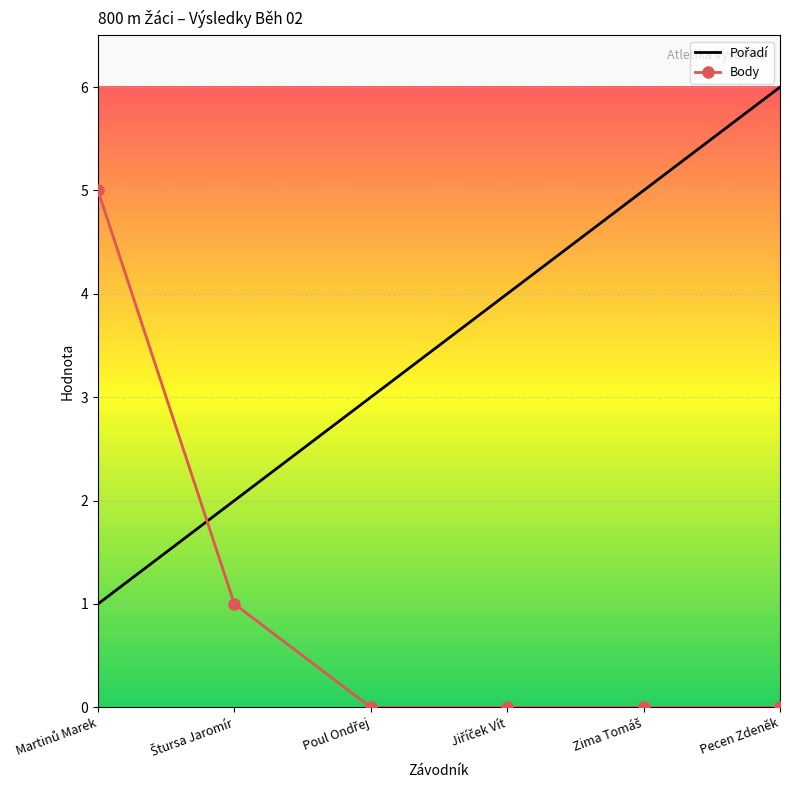

Which category has the highest value across all series?

Pecen Zdeněk